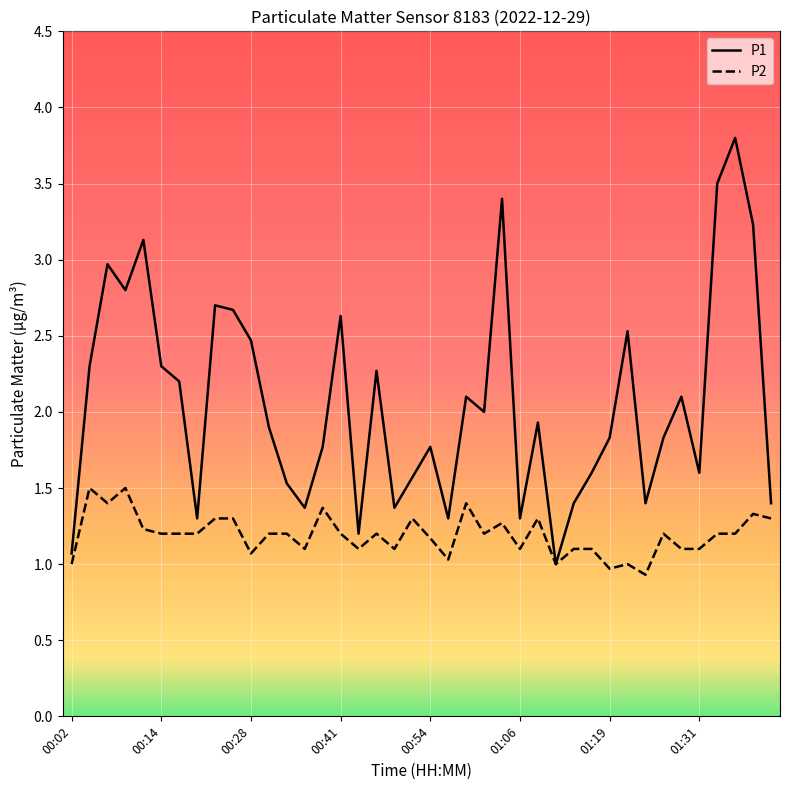

Rank the series by their average value, from lowest to highest.

P2, P1